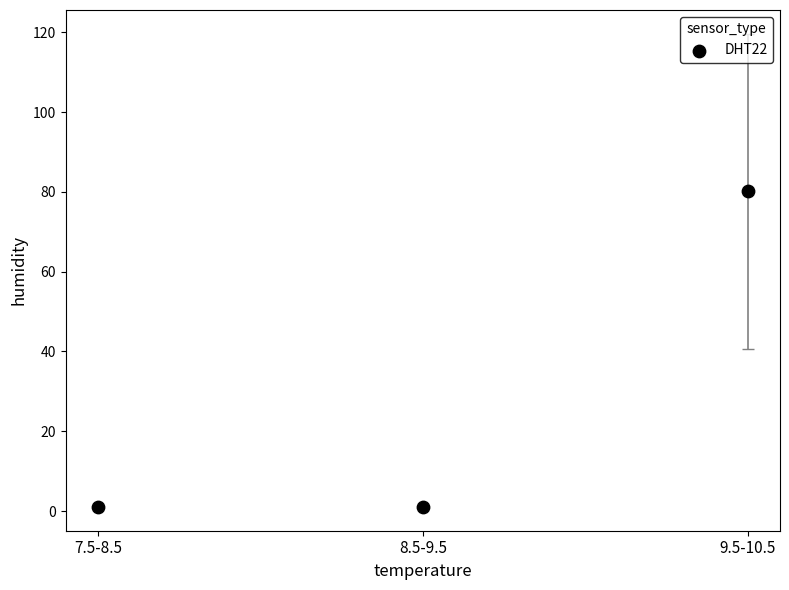

What is the range of Y values (max minus min)?

79.1